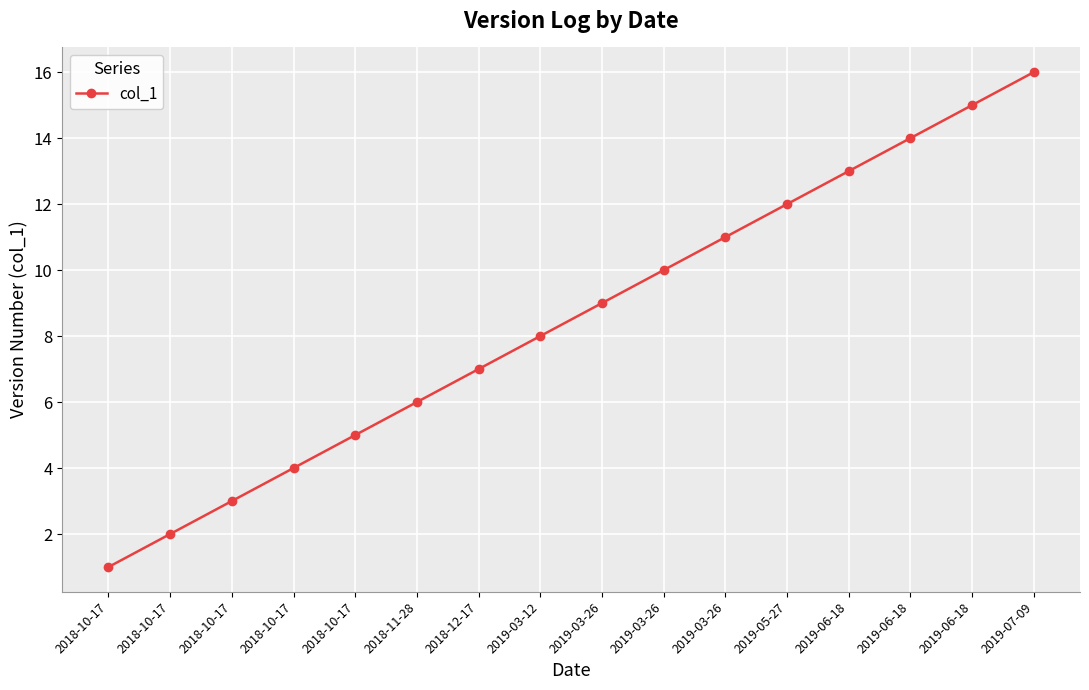

How many categories are shown in the chart?

16